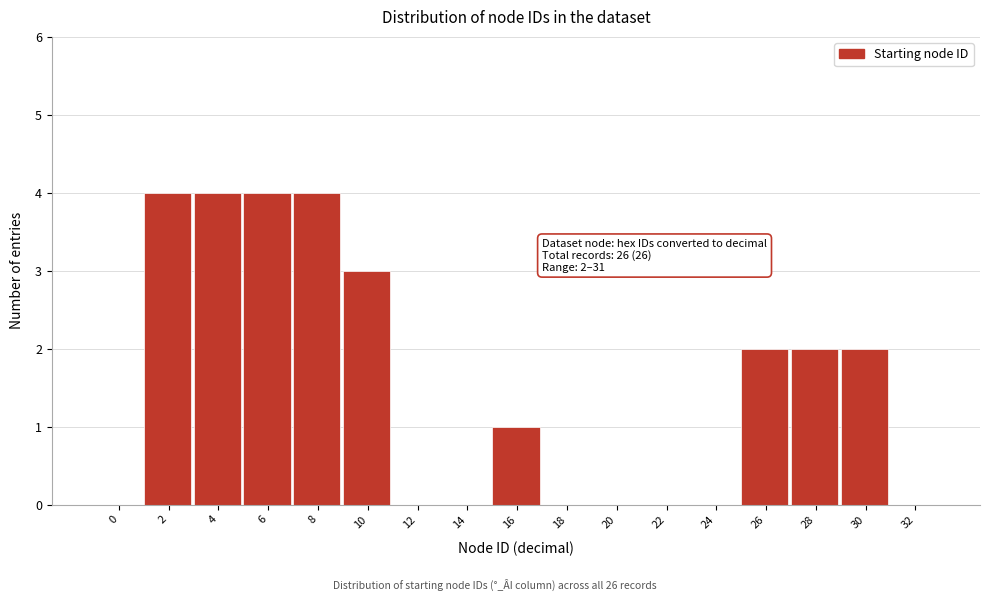

Reading right to left, extract all data points from this chart.

32=0	30=2	28=2	26=2	24=0	22=0	20=0	18=0	16=1	14=0	12=0	10=3	8=4	6=4	4=4	2=4	0=0